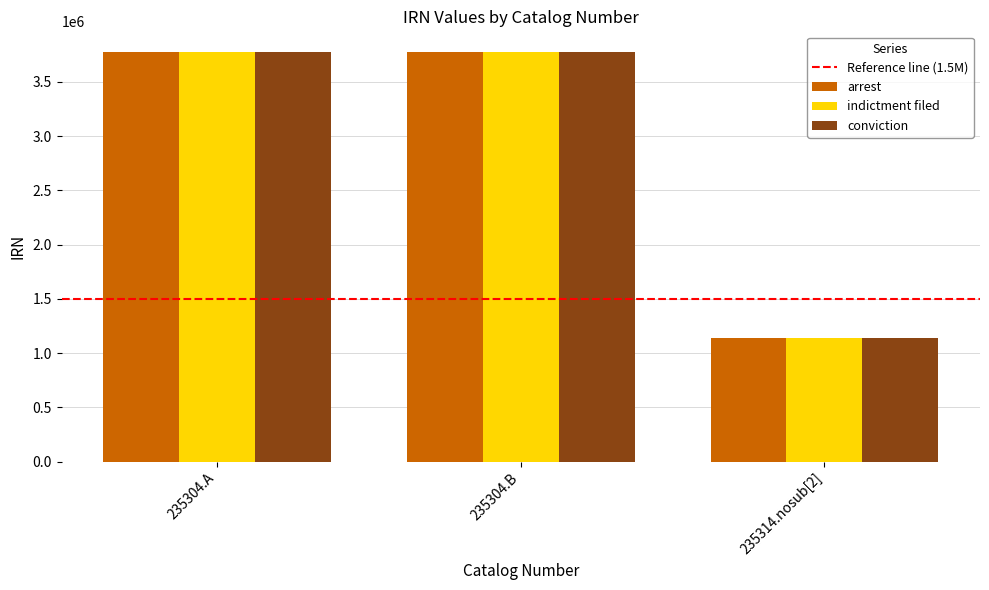

True or false: indictment filed has a value of 3776937 at 235304.A.

True